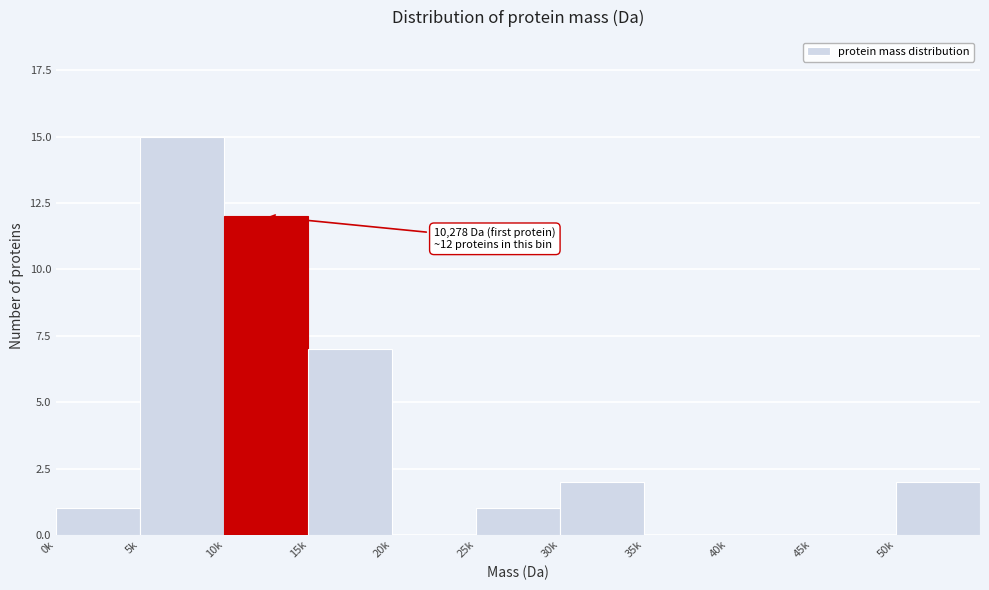

Reading left to right, extract all data points from this chart.

0k=1	5k=15	10k=12	15k=7	20k=0	25k=1	30k=2	35k=0	40k=0	45k=0	50k=2